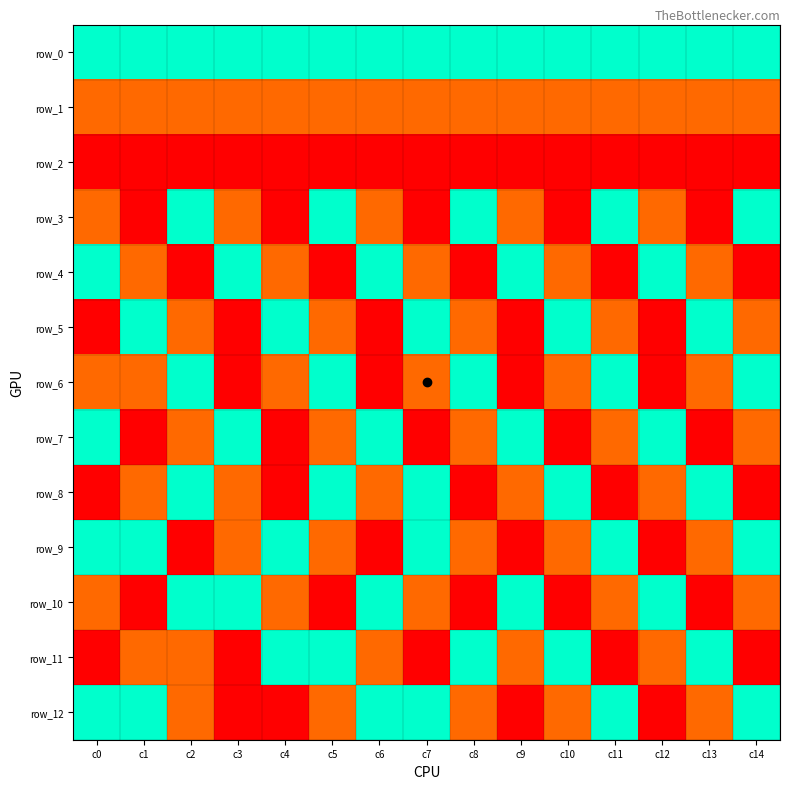

Reading left to right, transcribe all the data shown in this chart.

row_0: 15424	15424	15424	15424	15424	15424	15424	15424	15424	15424	15424	15424	15424	15424	15424
row_1: 3878	3878	3878	3878	3878	3878	3878	3878	3878	3878	3878	3878	3878	3878	3878
row_2: 10	10	10	10	10	10	10	10	10	10	10	10	10	10	10
row_3: 3878	10	15424	3878	10	15424	3878	10	15424	3878	10	15424	3878	10	15424
row_4: 15424	3878	10	15424	3878	10	15424	3878	10	15424	3878	10	15424	3878	10
row_5: 10	15424	3878	10	15424	3878	10	15424	3878	10	15424	3878	10	15424	3878
row_6: 3878	3878	15424	10	3878	15424	10	3878	15424	10	3878	15424	10	3878	15424
row_7: 15424	10	3878	15424	10	3878	15424	10	3878	15424	10	3878	15424	10	3878
row_8: 10	3878	15424	3878	10	15424	3878	15424	10	3878	15424	10	3878	15424	10
row_9: 15424	15424	10	3878	15424	3878	10	15424	3878	10	3878	15424	10	3878	15424
row_10: 3878	10	15424	15424	3878	10	15424	3878	10	15424	10	3878	15424	10	3878
row_11: 10	3878	3878	10	15424	15424	3878	10	15424	3878	15424	10	3878	15424	10
row_12: 15424	15424	3878	10	10	3878	15424	15424	3878	10	3878	15424	10	3878	15424